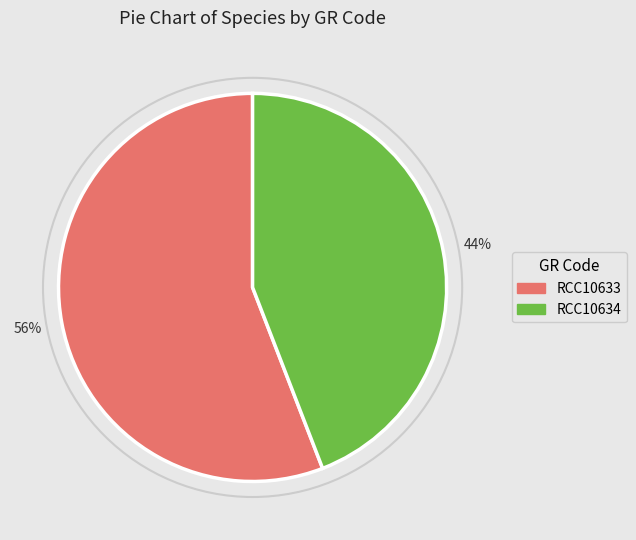

Which slice represents more than half of the pie?

RCC10633